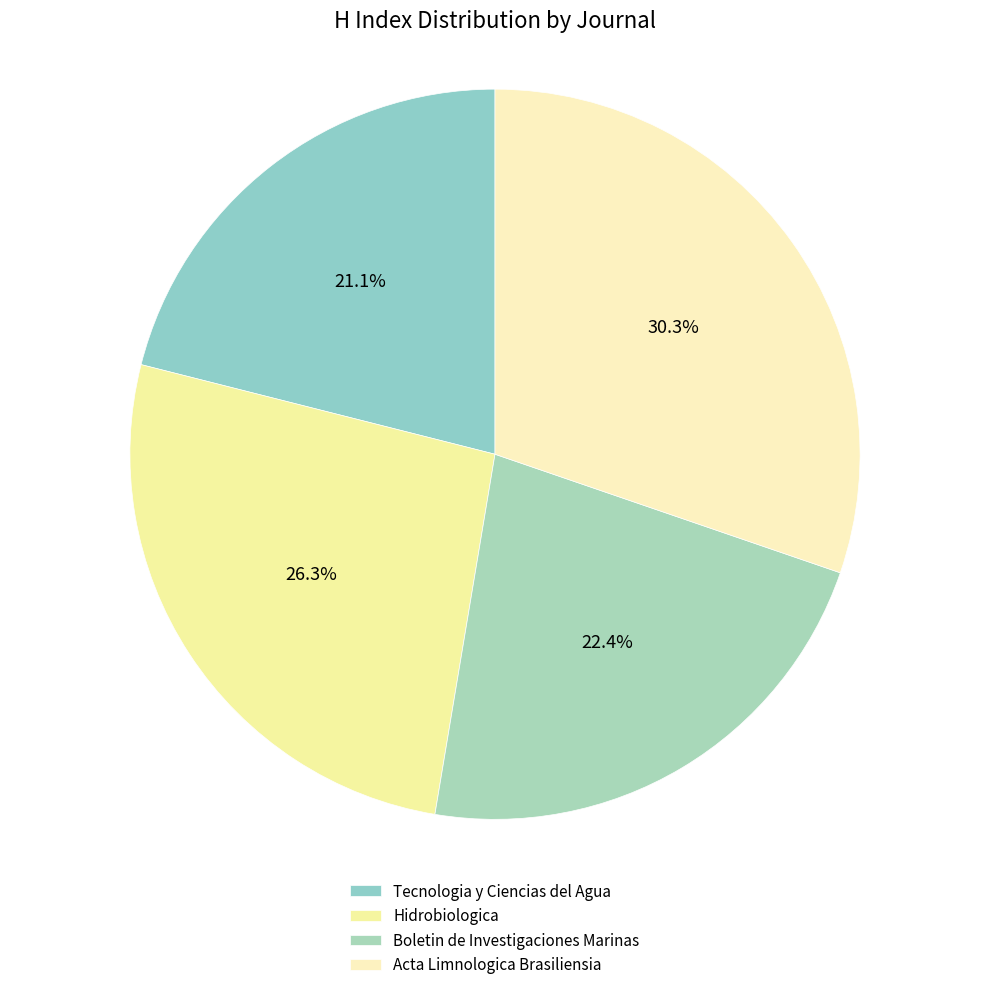

Which category has the biggest portion of the pie?

Acta Limnologica Brasiliensia